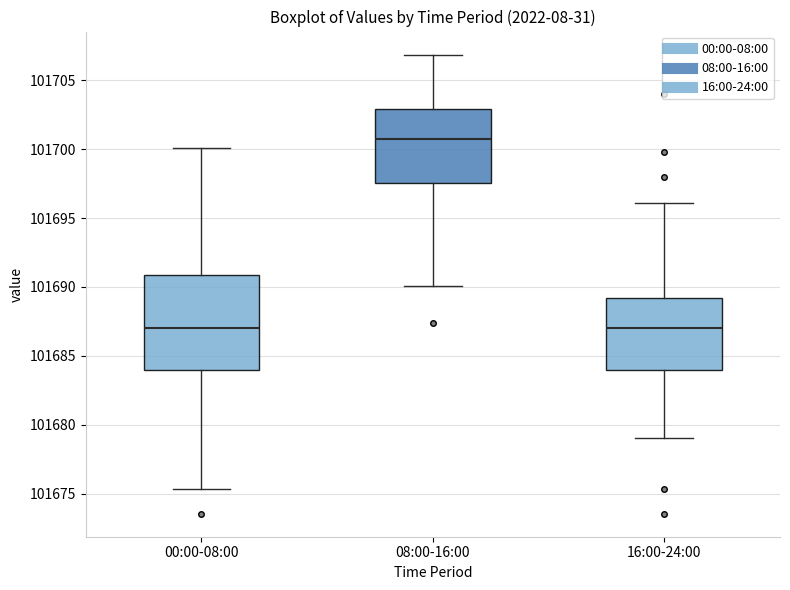

Comparing the boxes themselves (not the whiskers), which one is the tallest?

00:00-08:00